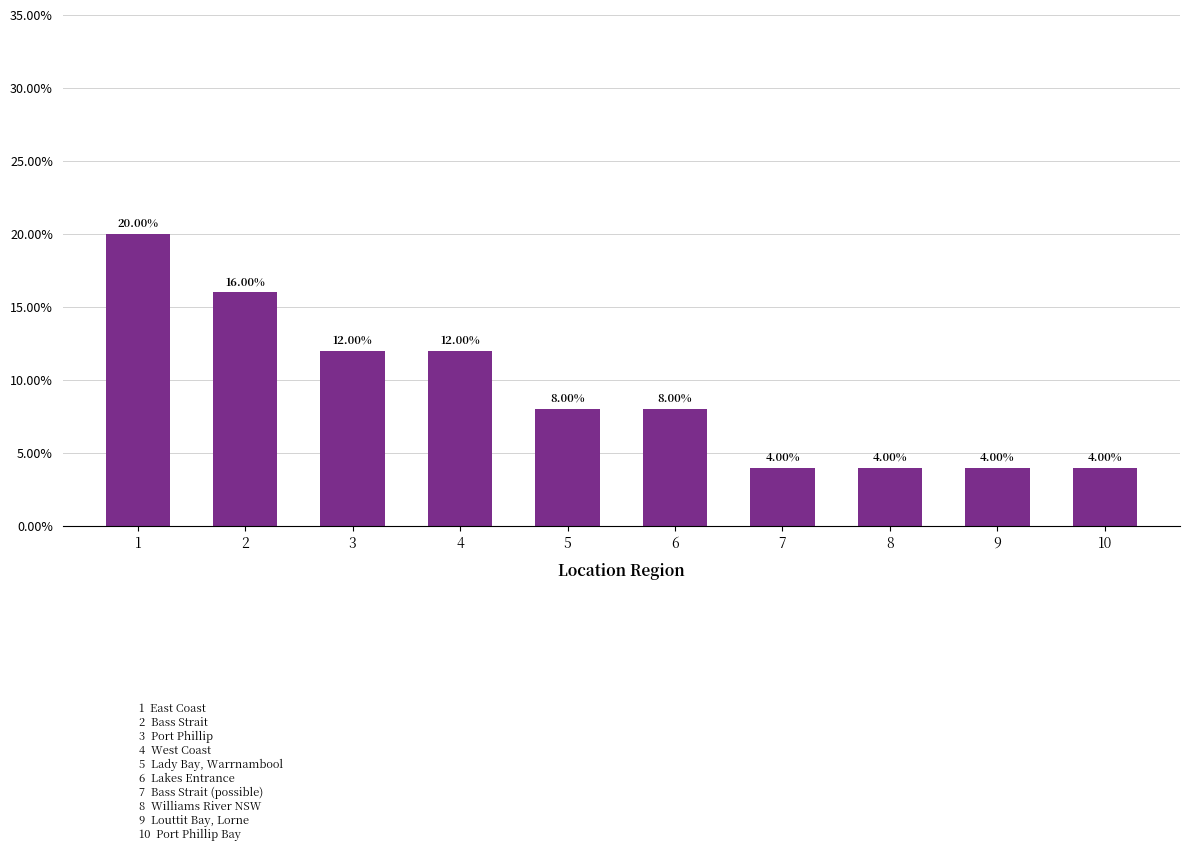

Which category has the highest value across all series?

1